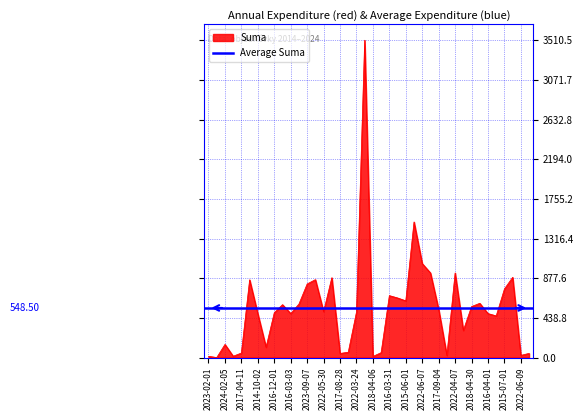

How many points are higher than both their immediate neighbors (excluding endpoints)?

11